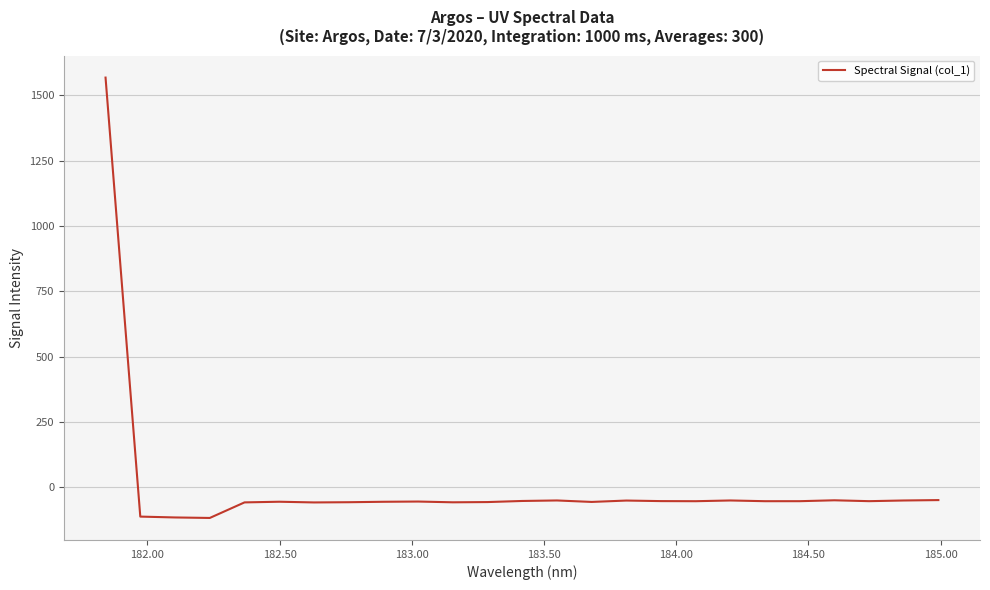

What is the maximum value shown in the chart?

1567.8